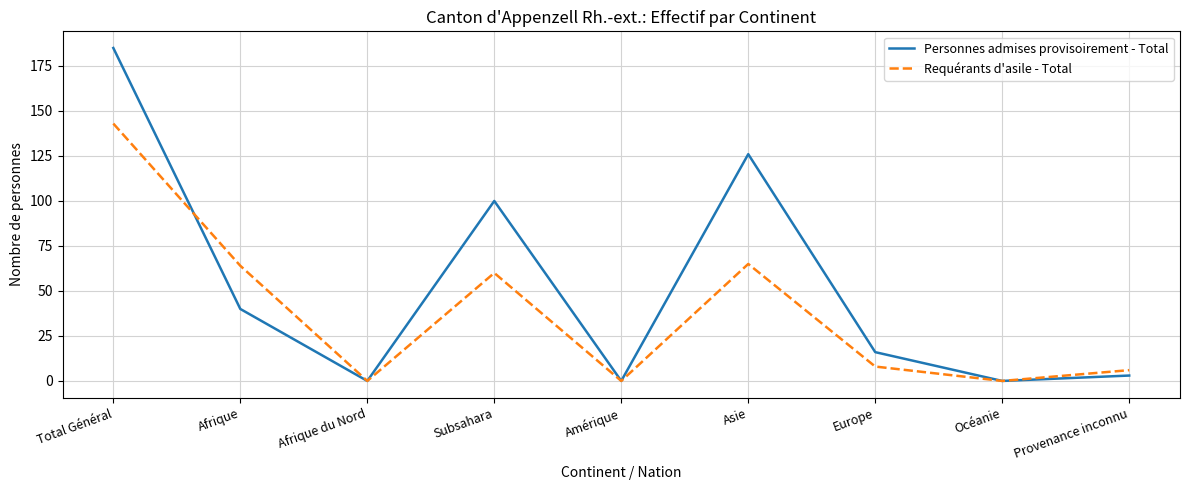

How many values in the Requérants d'asile - Total series are below 8?

4